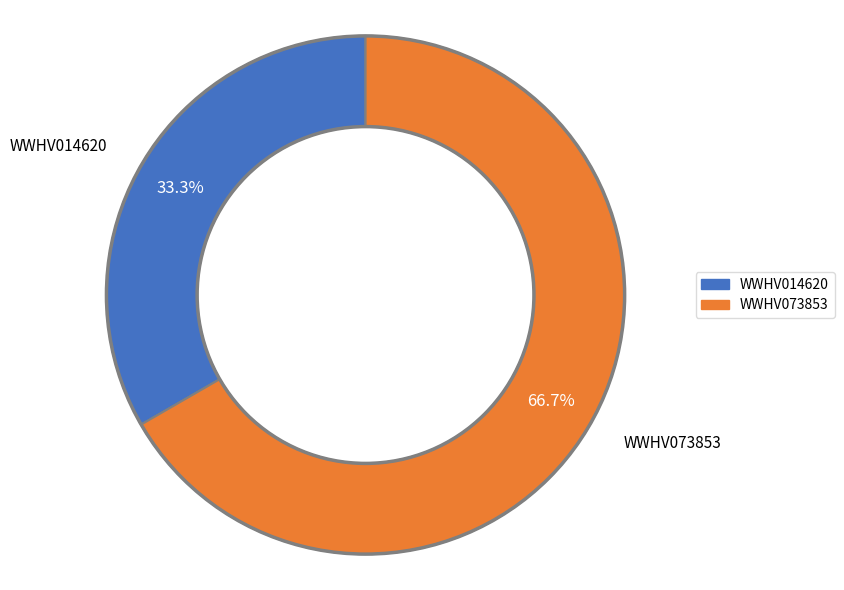

Do WWHV073853 and WWHV014620 together represent more than half of the pie?

Yes